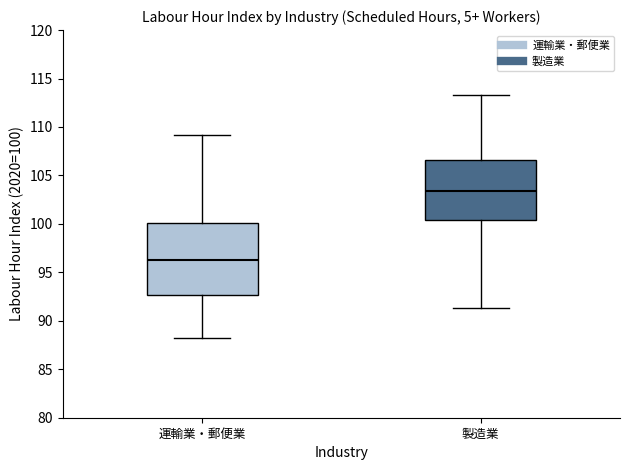

Reading left to right, read every box against the y-axis: the position of its median line, the range the box covers, and the ends of its whiskers. The values are not printed on the chart, so give them approximately, as read against the axis.

運輸業・郵便業: median 96.5, box 92.5 to 100.0, whiskers 88.0 to 109.0
製造業: median 103.5, box 100.5 to 106.5, whiskers 91.5 to 113.5